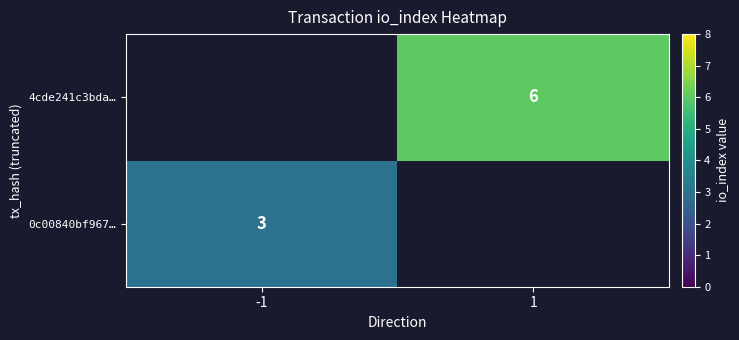

At how many categories does at least one series exceed 4?

1